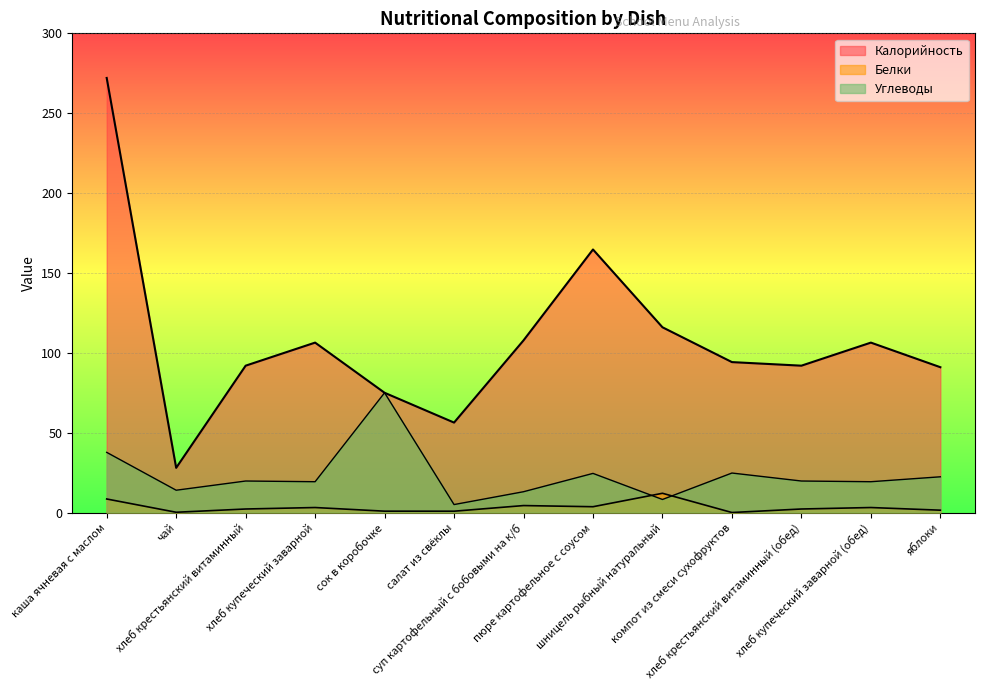

Is the value of Углеводы at хлеб купеческий заварной (обед) greater than the value of Калорийность at яблоки?

No